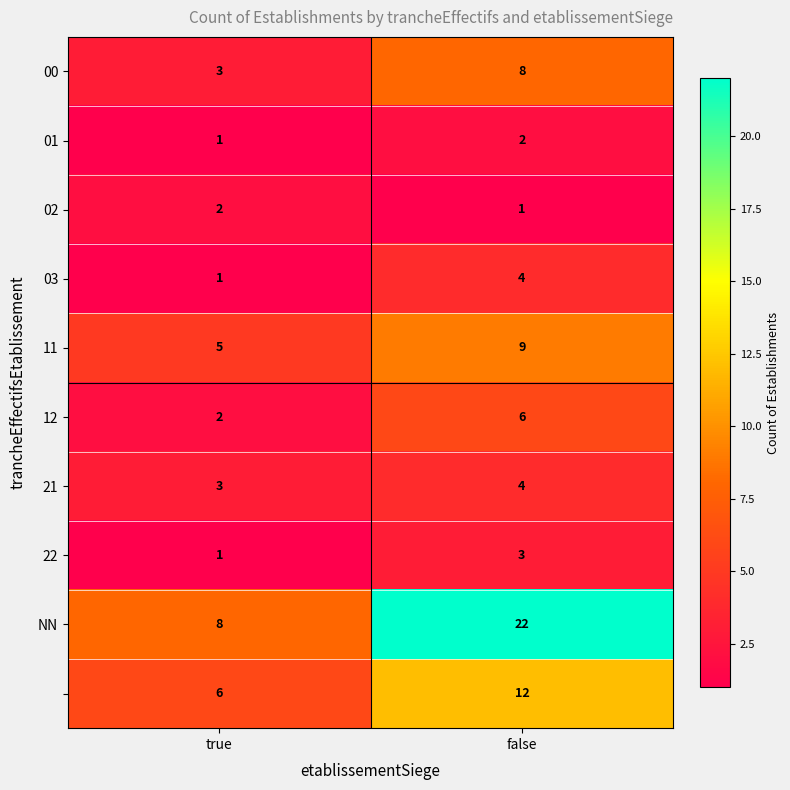

At which category is the sum across all series the highest?

false